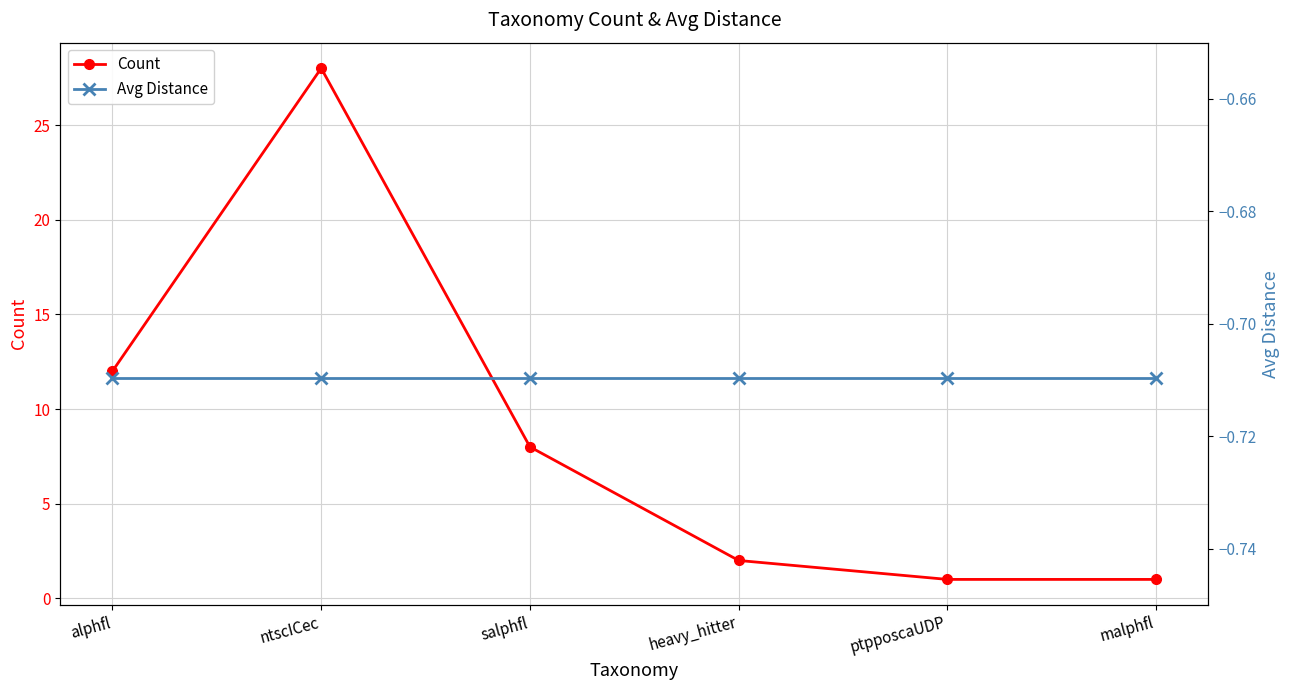

What is the difference between the second highest and second lowest values in the Count series?

11